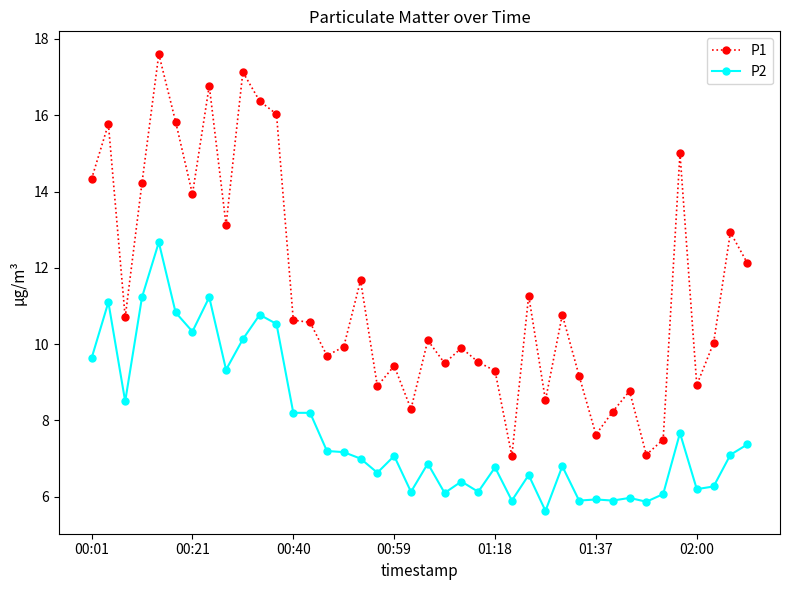

What is the value of the P2 point at the 14th from the left?

8.2